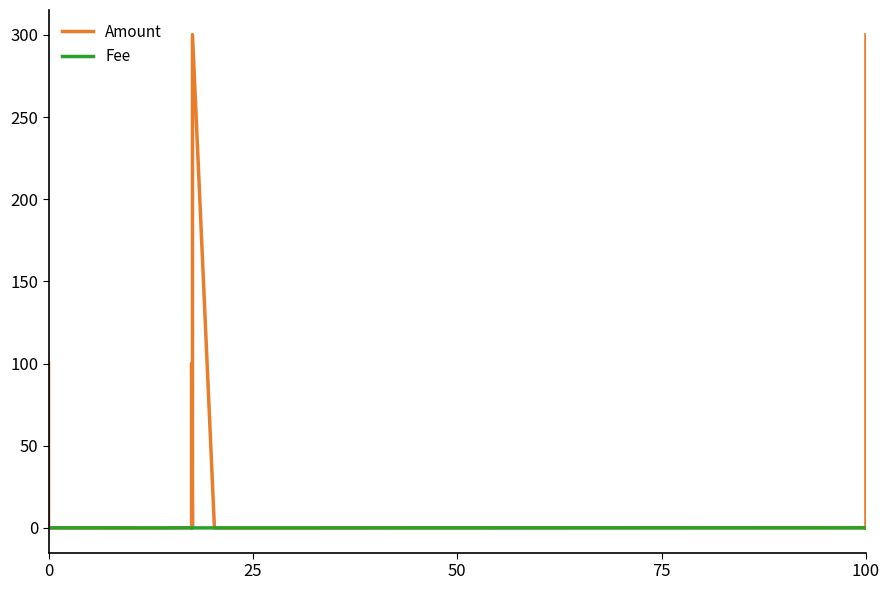

What is the difference between the maximum and minimum values in the Amount series?

300.1